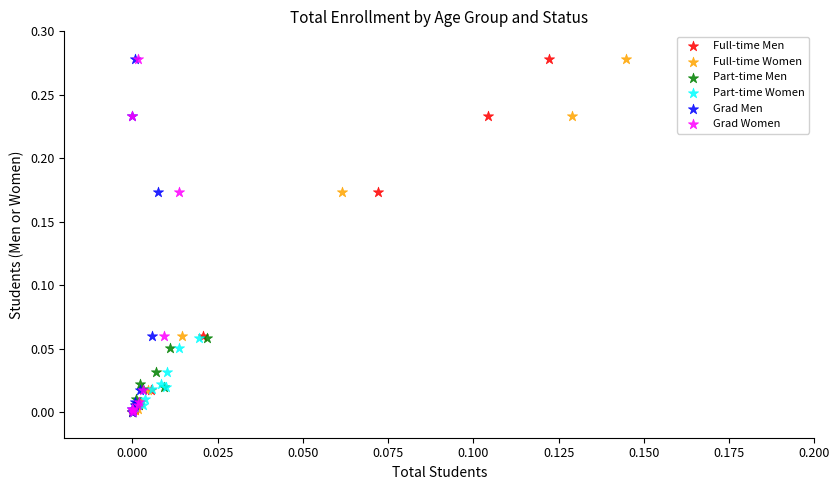

What are all the series names shown in the legend?

Full-time Men, Full-time Women, Part-time Men, Part-time Women, Grad Men, Grad Women